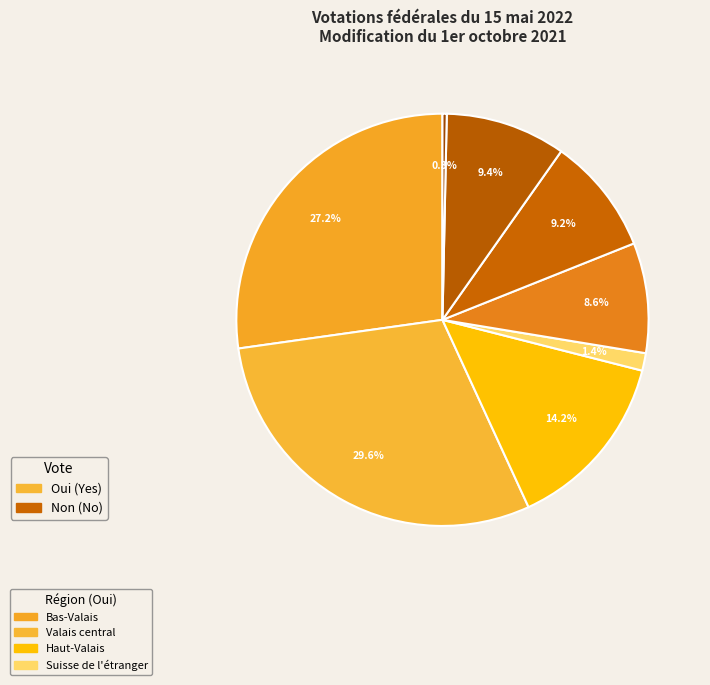

How many slices are in this pie chart?

8